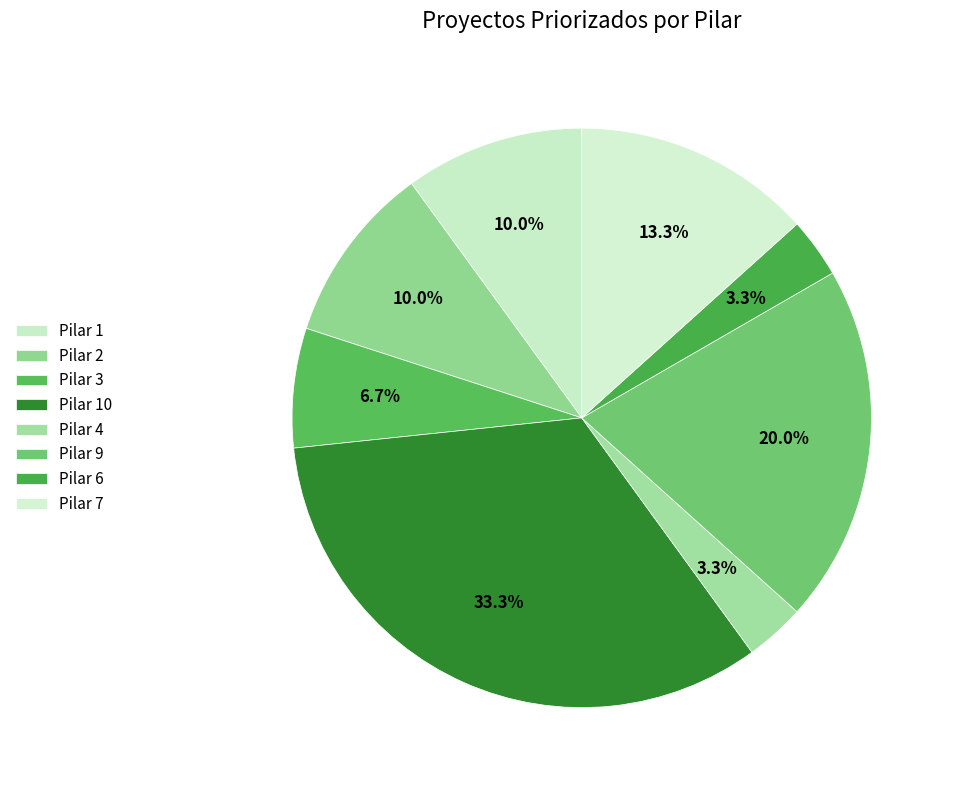

Which has a higher value, Pilar 6 or Pilar 2?

Pilar 2